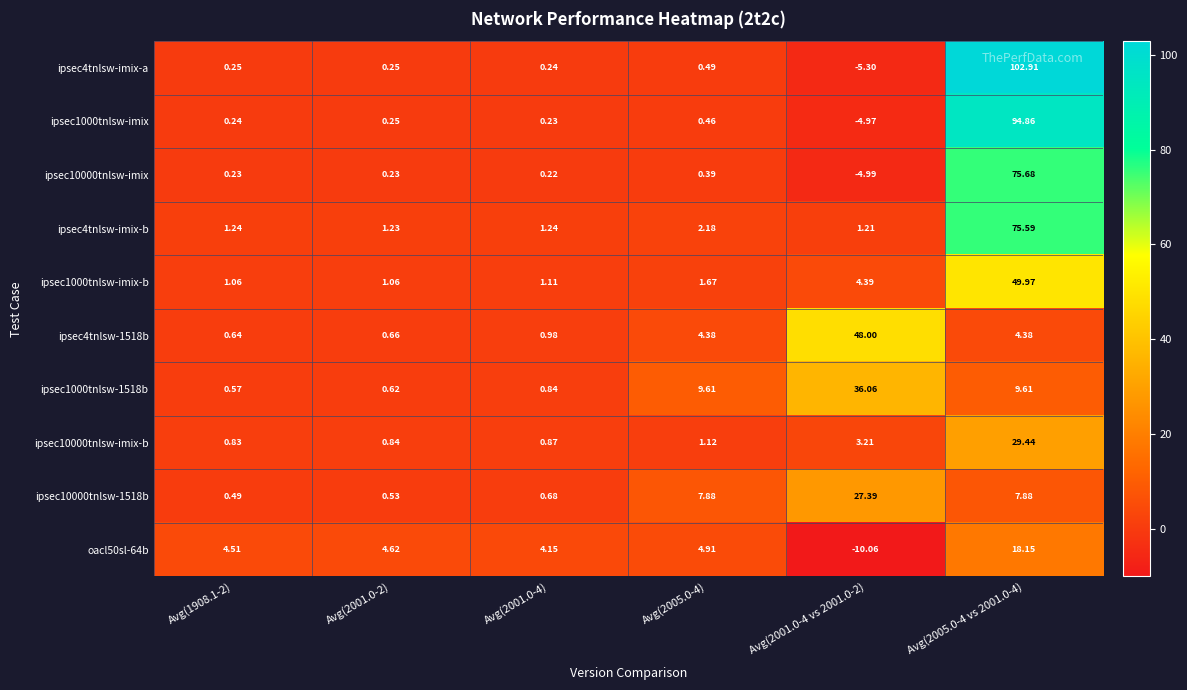

Which label corresponds to the smallest value in the chart?

Avg(2001.0-4 vs 2001.0-2)